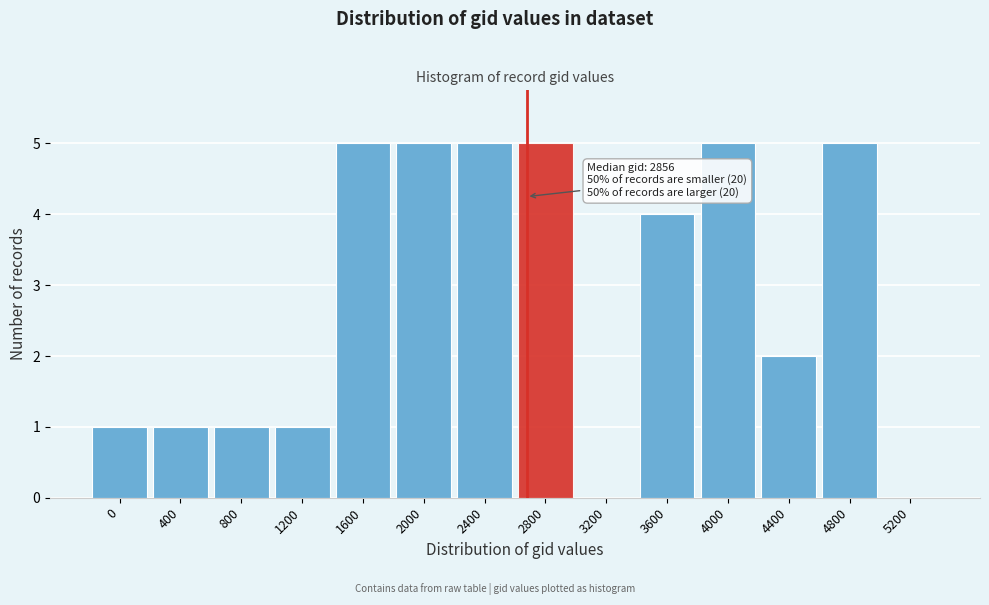

Reading left to right, transcribe all the data shown in this chart.

0=1	400=1	800=1	1200=1	1600=5	2000=5	2400=5	2800=5	3200=0	3600=4	4000=5	4400=2	4800=5	5200=0